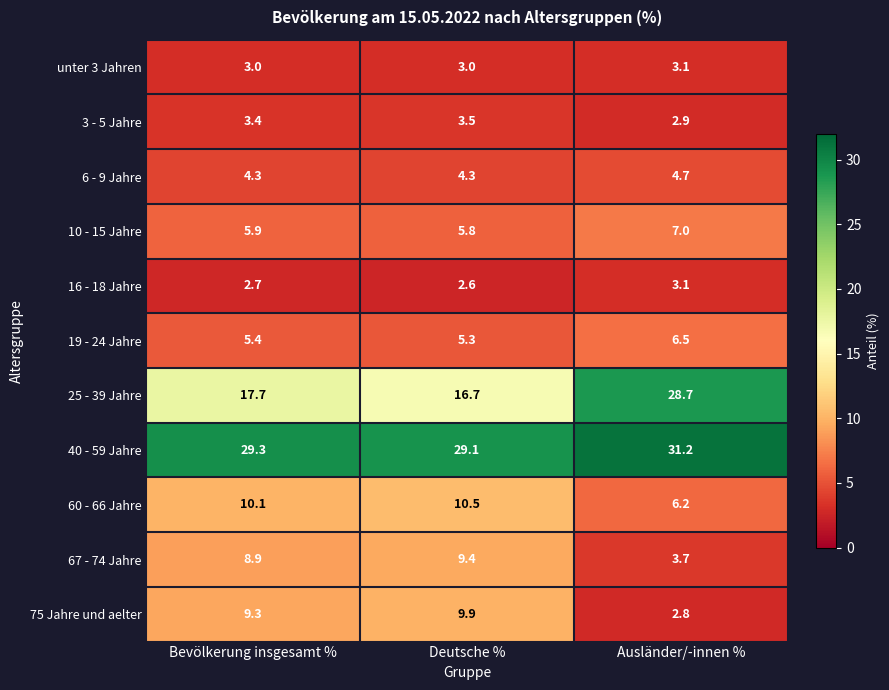

Rank the categories by 3 - 5 Jahre value from lowest to highest.

Ausländer/-innen %, Bevölkerung insgesamt %, Deutsche %